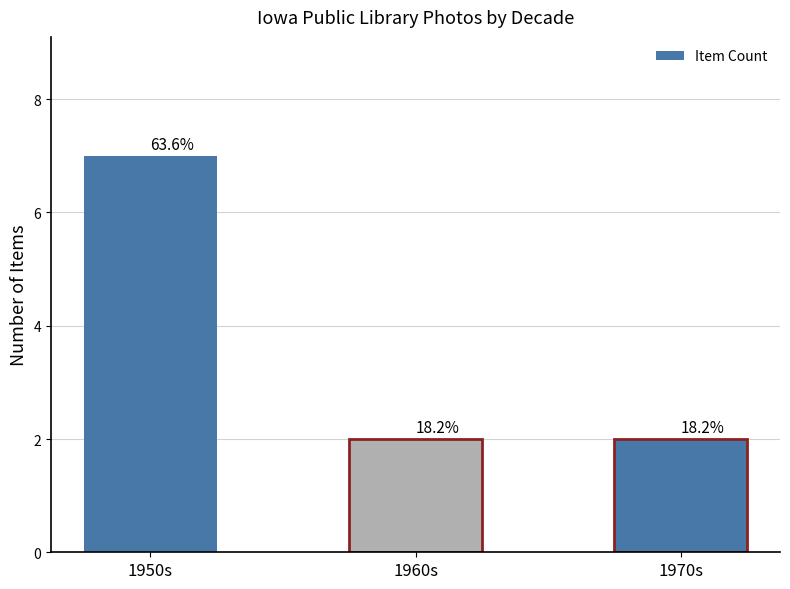

What is the label of the 3rd bar from the left?

1970s